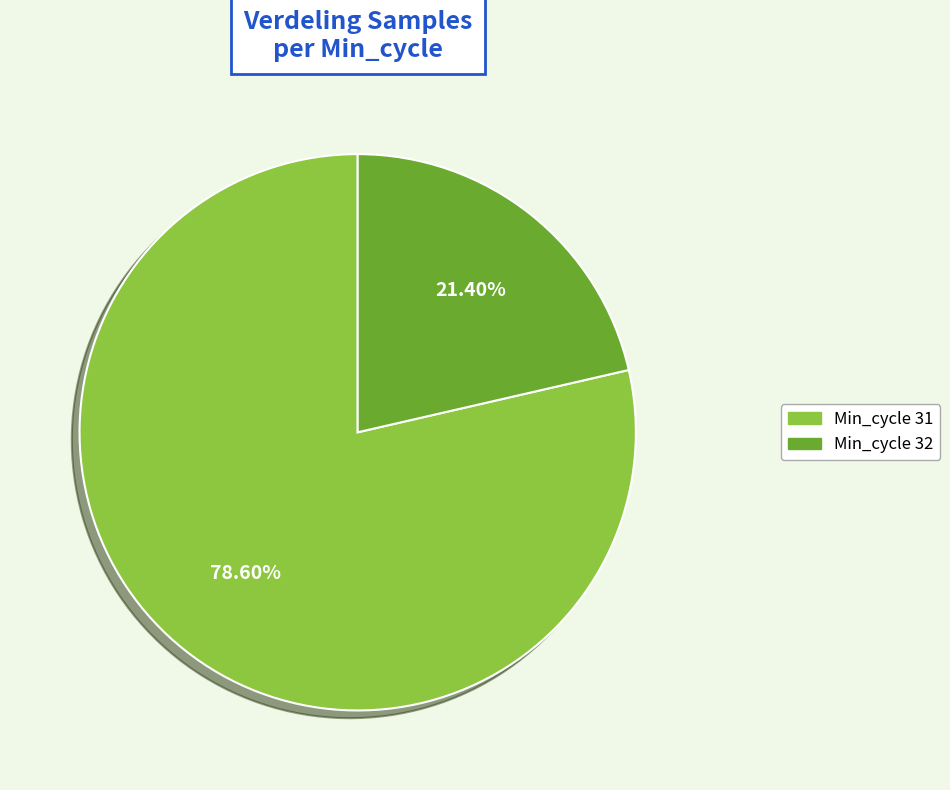

Is there a majority slice in this chart?

Yes